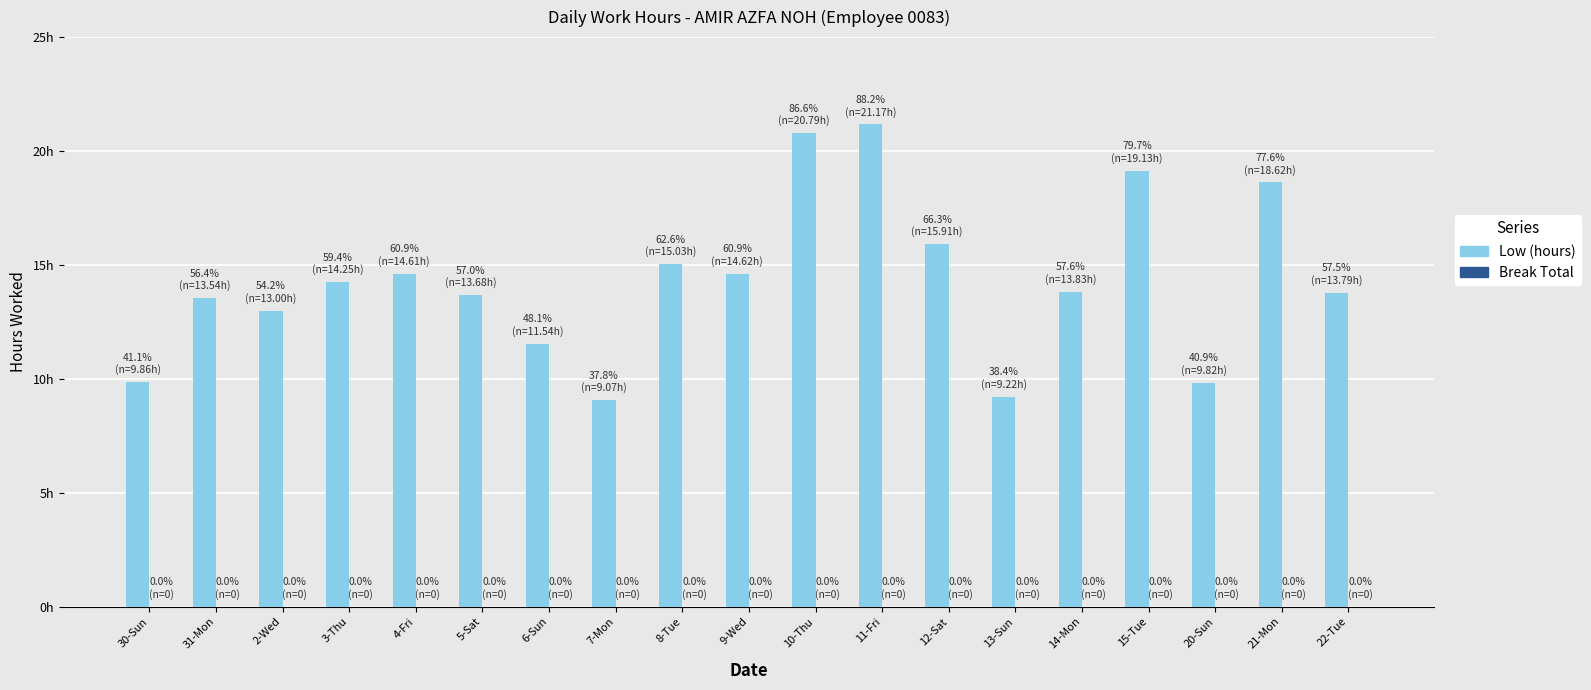

Are the bars horizontal?

No